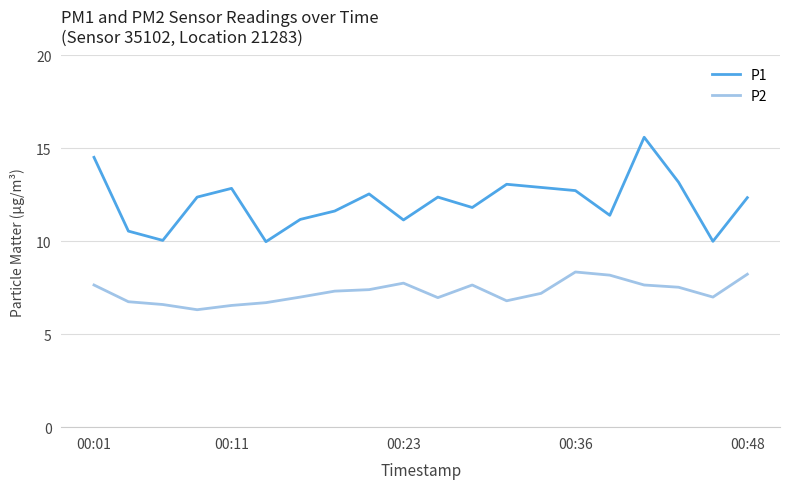

What is the difference between the maximum and minimum values in the P1 series?

5.6